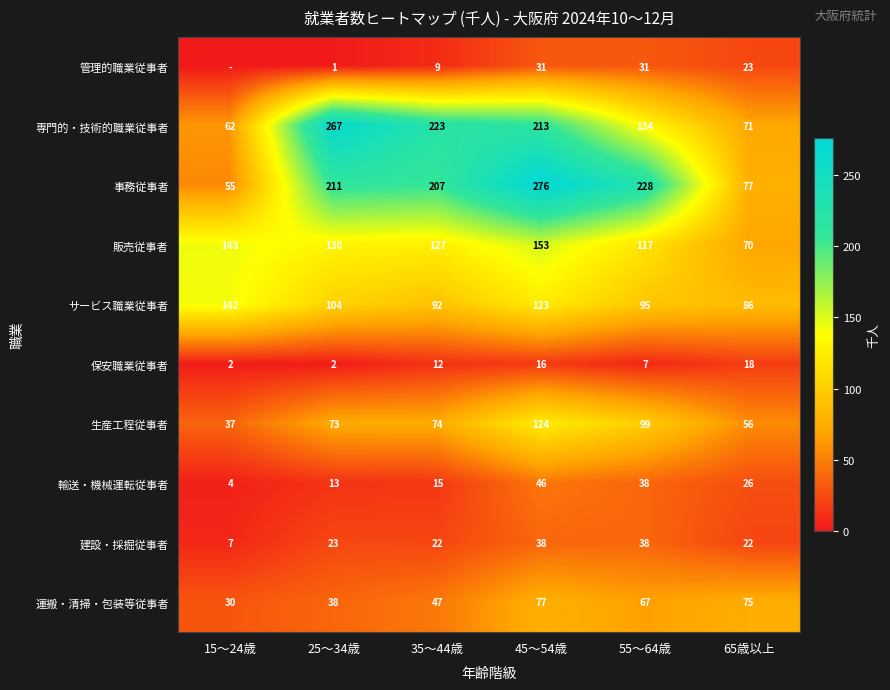

List the labels in order of 輸送・機械運転従事者 value, largest first.

45～54歳, 55～64歳, 65歳以上, 35～44歳, 25～34歳, 15～24歳